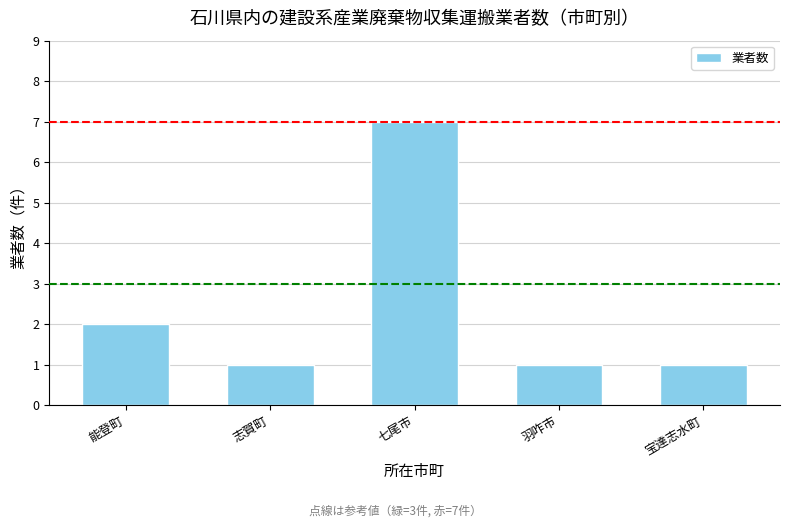

How many values are between 1 and 2?

4